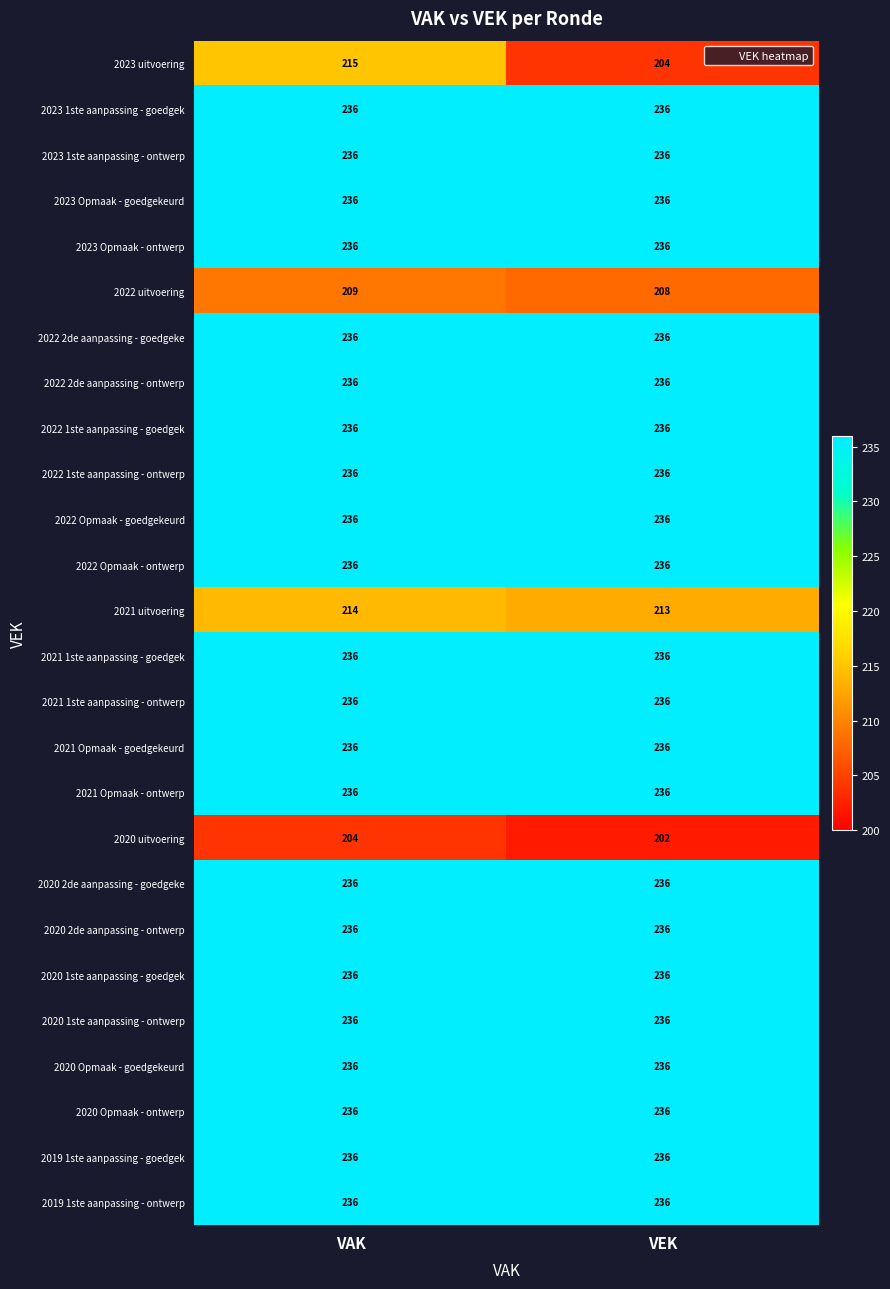

How many categories are shown in the chart?

2